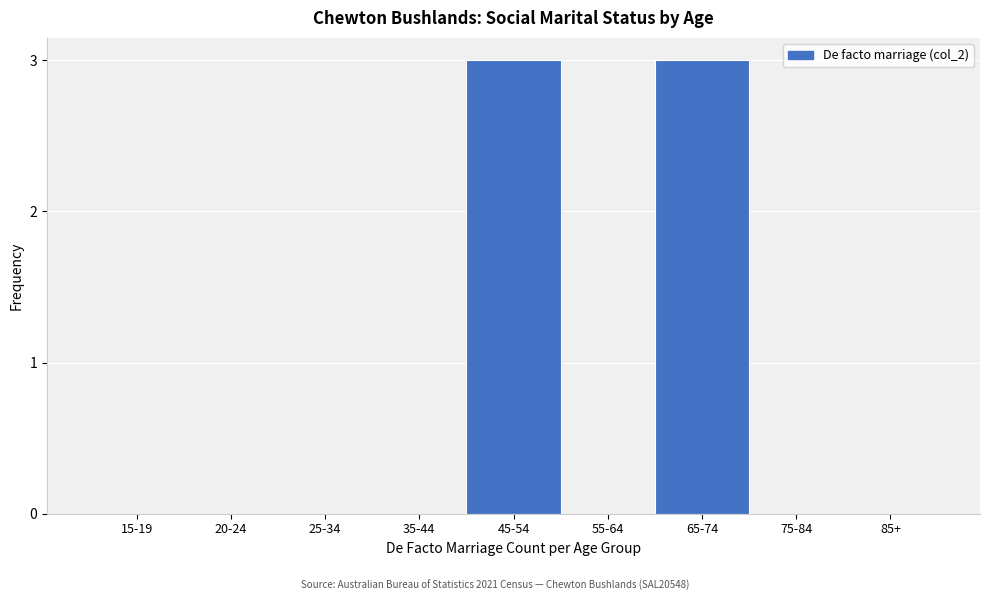

Reading right to left, what are all the values shown in this chart?

85+=0	75-84=0	65-74=3	55-64=0	45-54=3	35-44=0	25-34=0	20-24=0	15-19=0